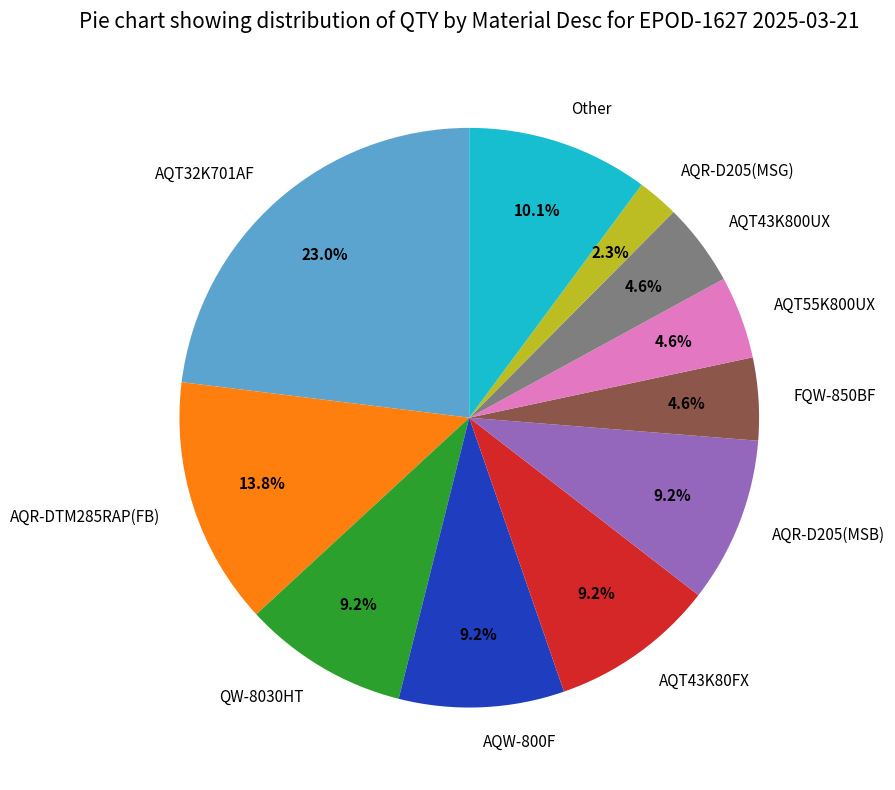

How many slices are in this pie chart?

11